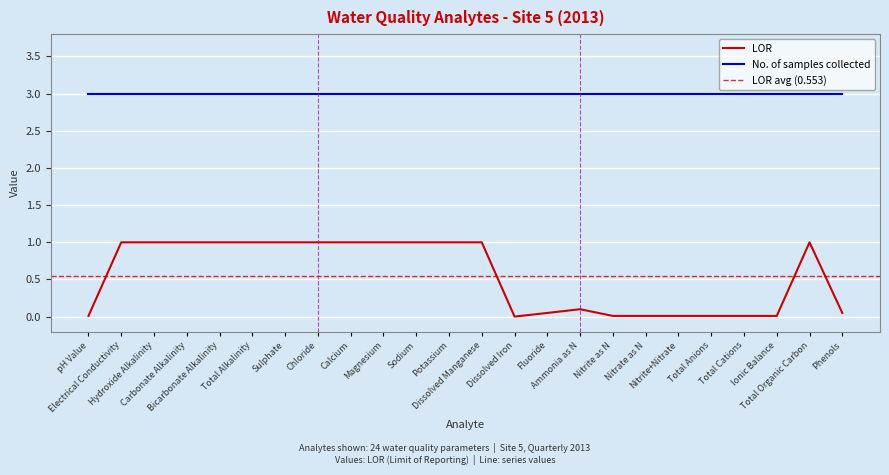

Which category has the lowest value across all series?

Dissolved Iron